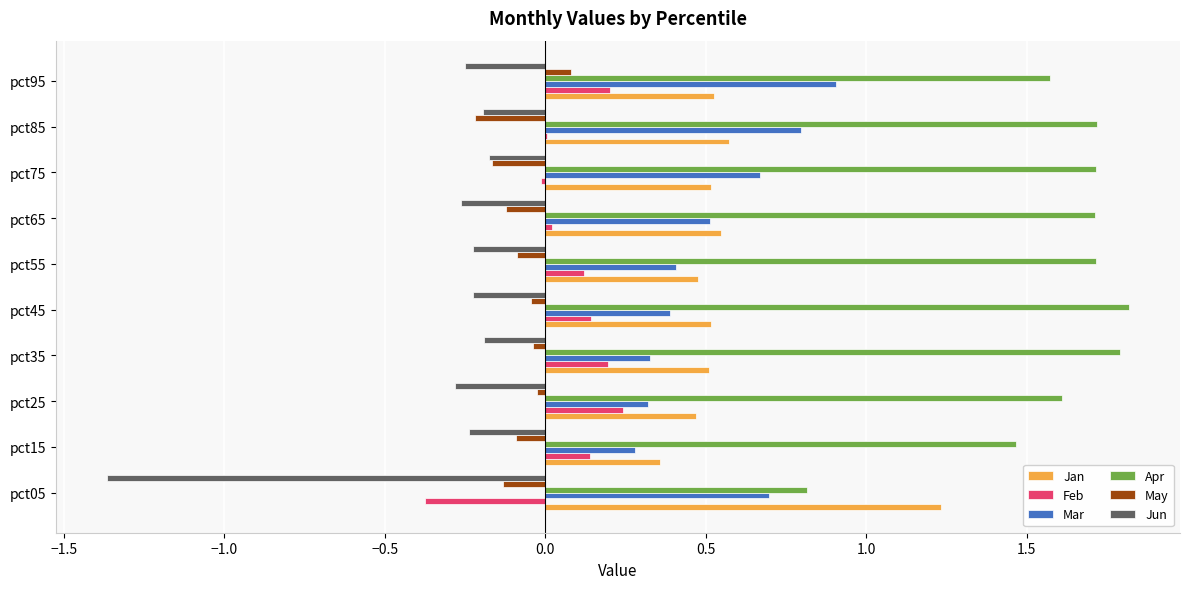

What is the greatest value displayed?

1.8